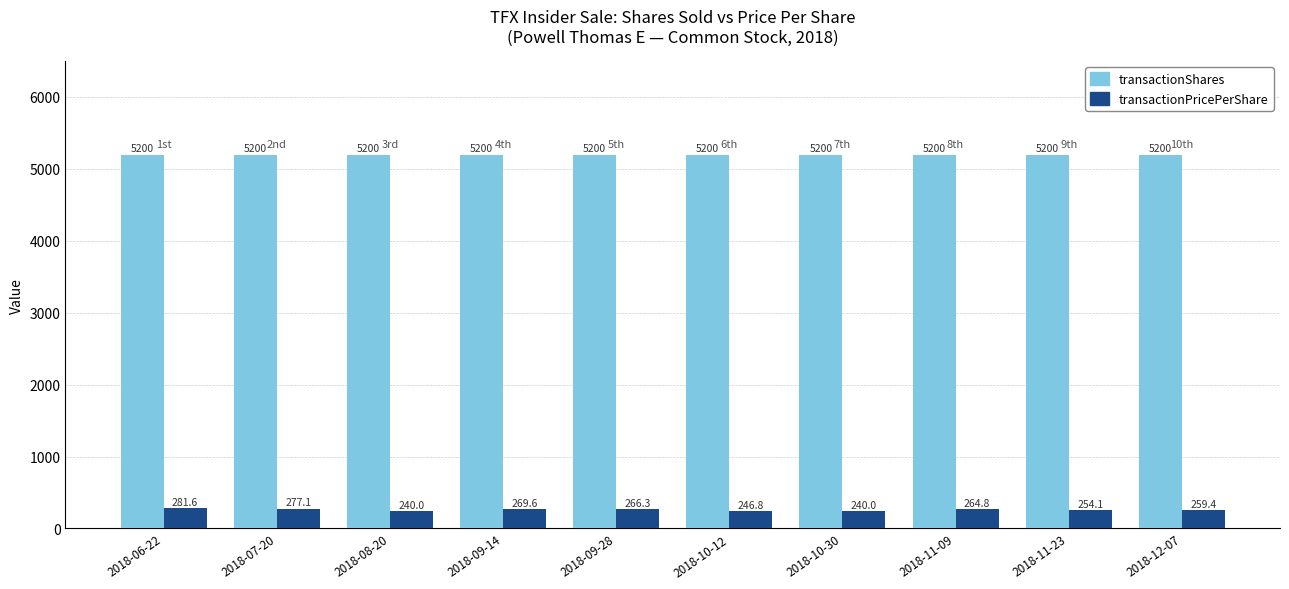

What is the greatest value displayed?

5200.0